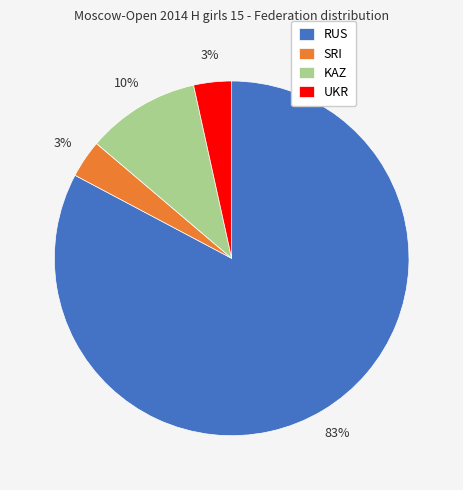

To the nearest percent, what is the difference between the SRI and KAZ slice percentages?

7%